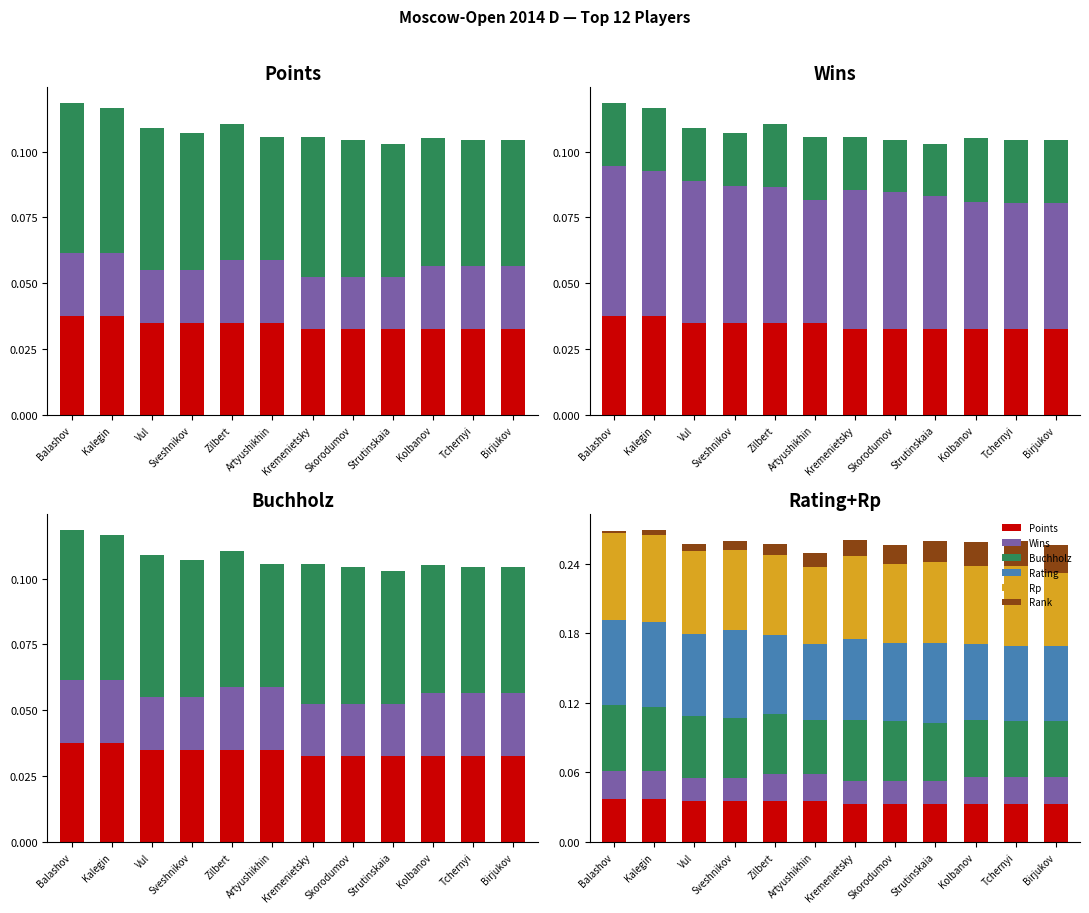

Rank the series by their maximum value, from lowest to highest.

Wins, Rank, Points, Buchholz, Rp, Rating